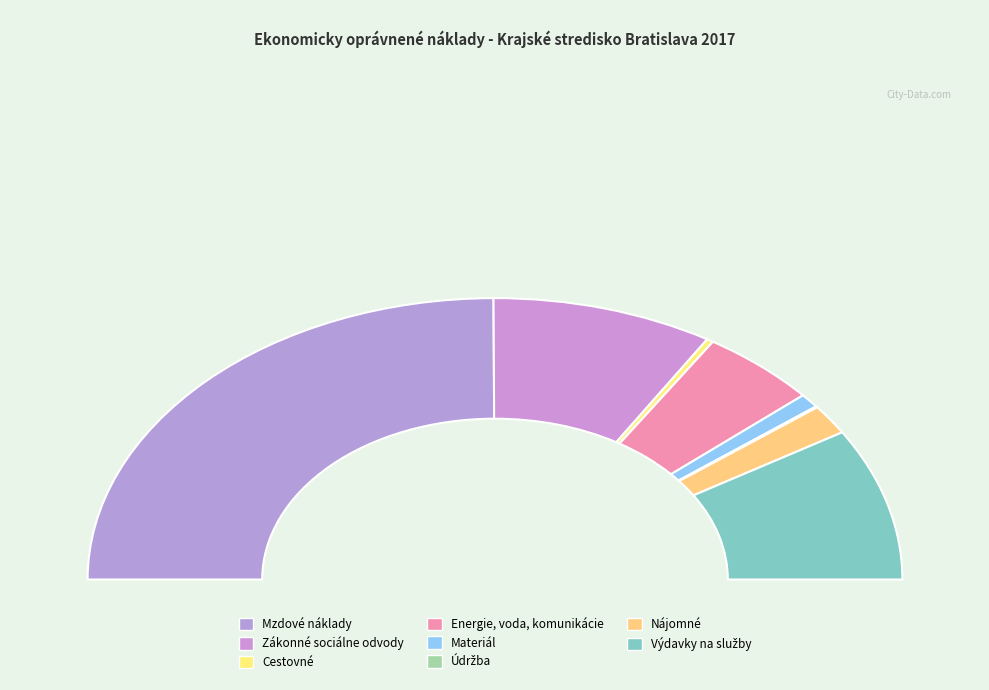

To the nearest percent, what is the difference between the largest and smallest slice percentages?

50%